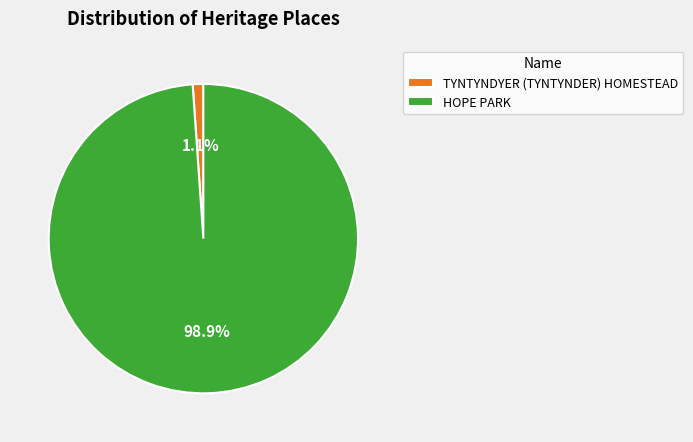

To the nearest percent, what portion does HOPE PARK represent?

99%